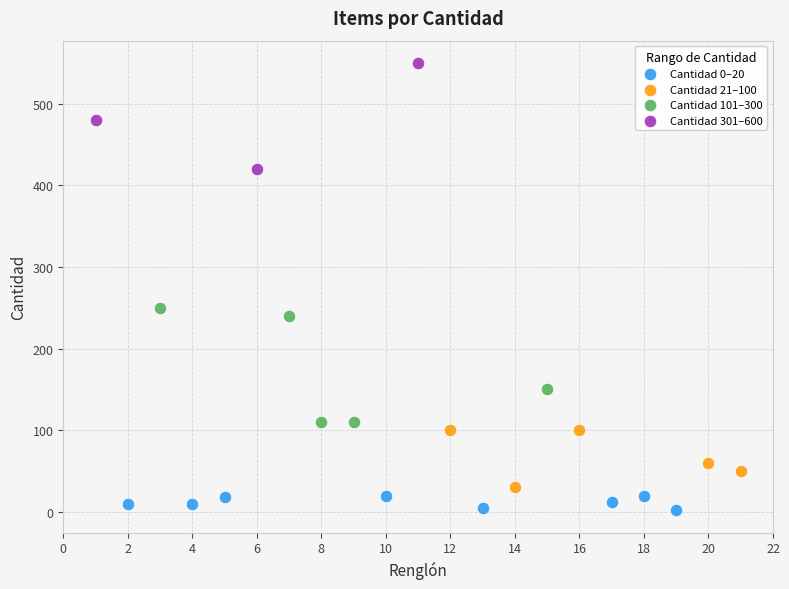

Which series contains the highest Y value?

Cantidad 301–600